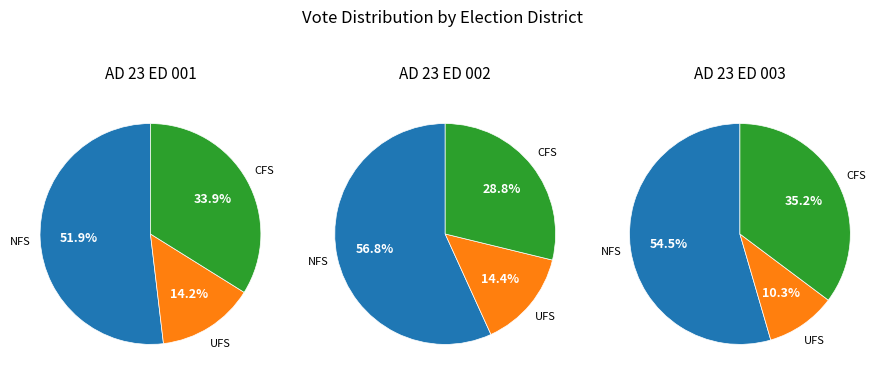

How many slices are in this pie chart?

3